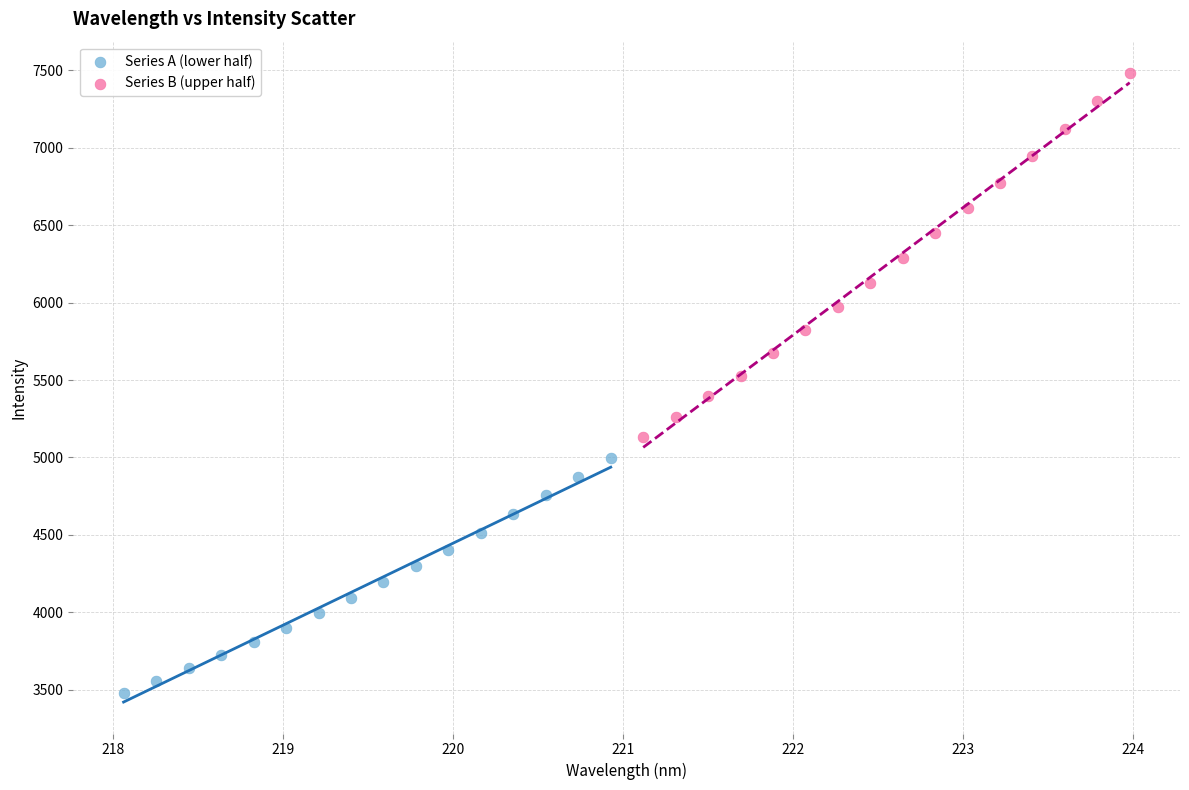

Which series contains the lowest Y value?

Series A (lower half)